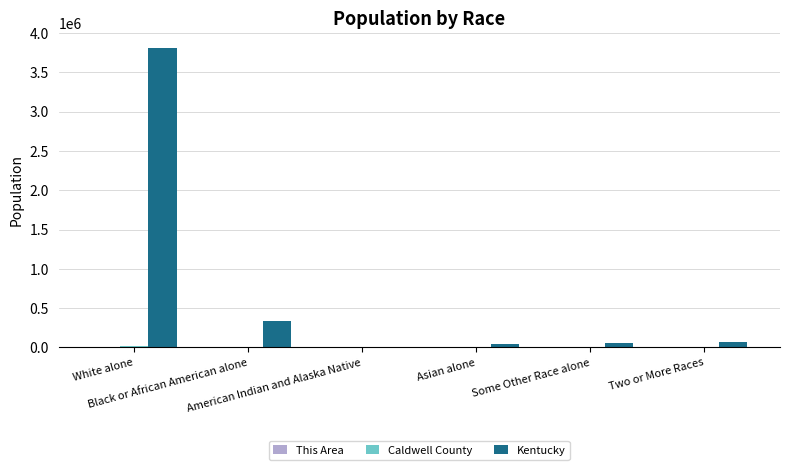

Which series has the largest total across all categories?

Kentucky